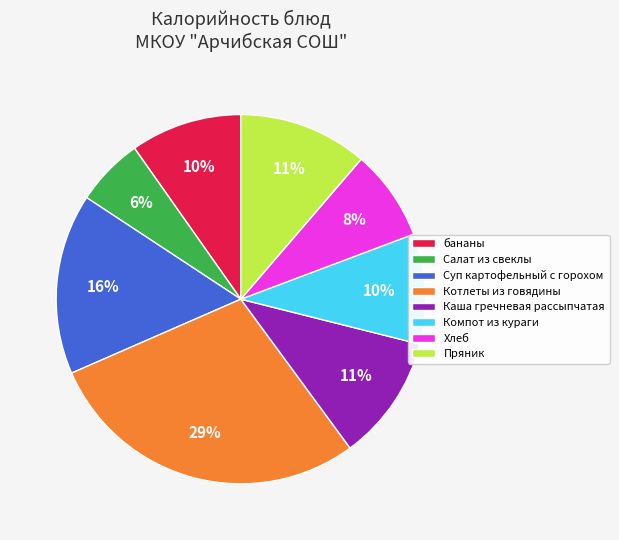

To the nearest percent, what is the difference between the Суп картофельный с горохом and Салат из свеклы slice percentages?

10%